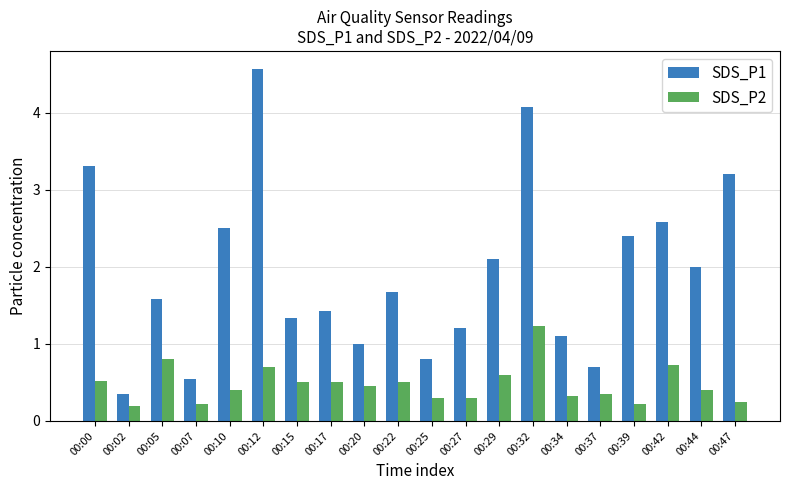

What is the difference between the SDS_P2 values at 00:37 and 00:47?

0.1